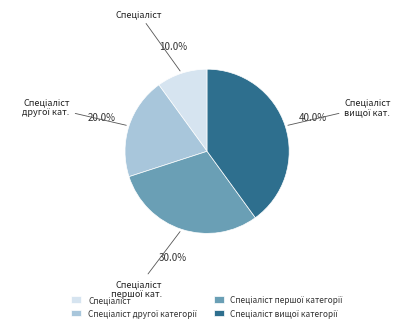

Does any single category account for the majority?

No